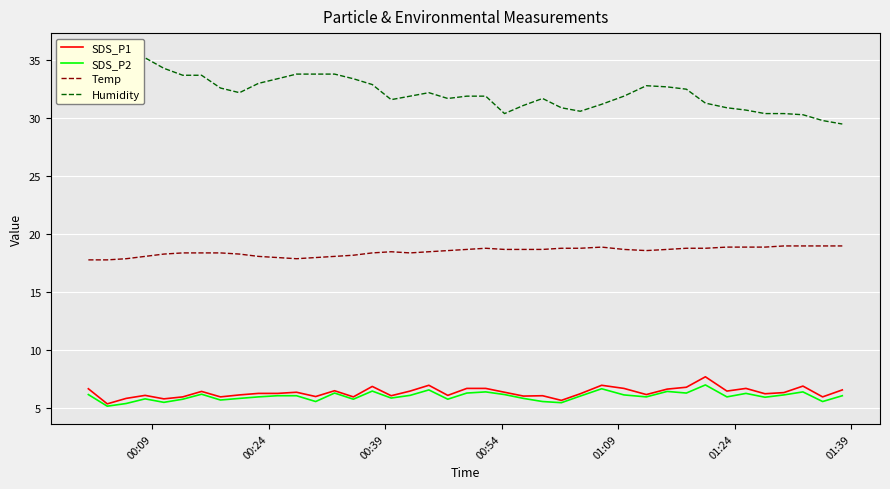

Is this an area chart (filled region under the line)?

No